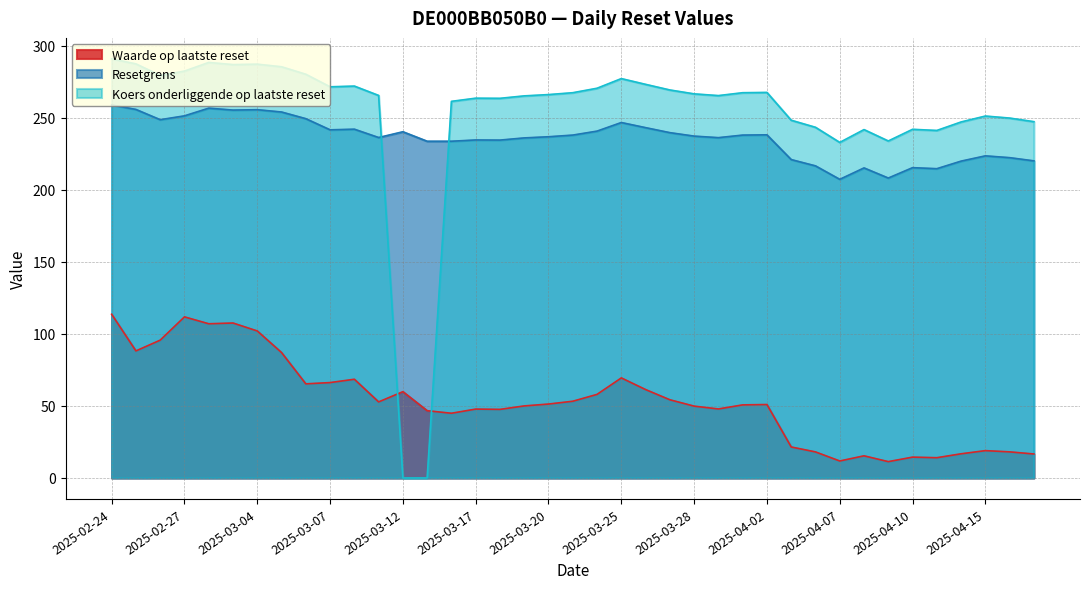

At which label is Koers onderliggende op laatste reset closest to 145?

2025-04-07